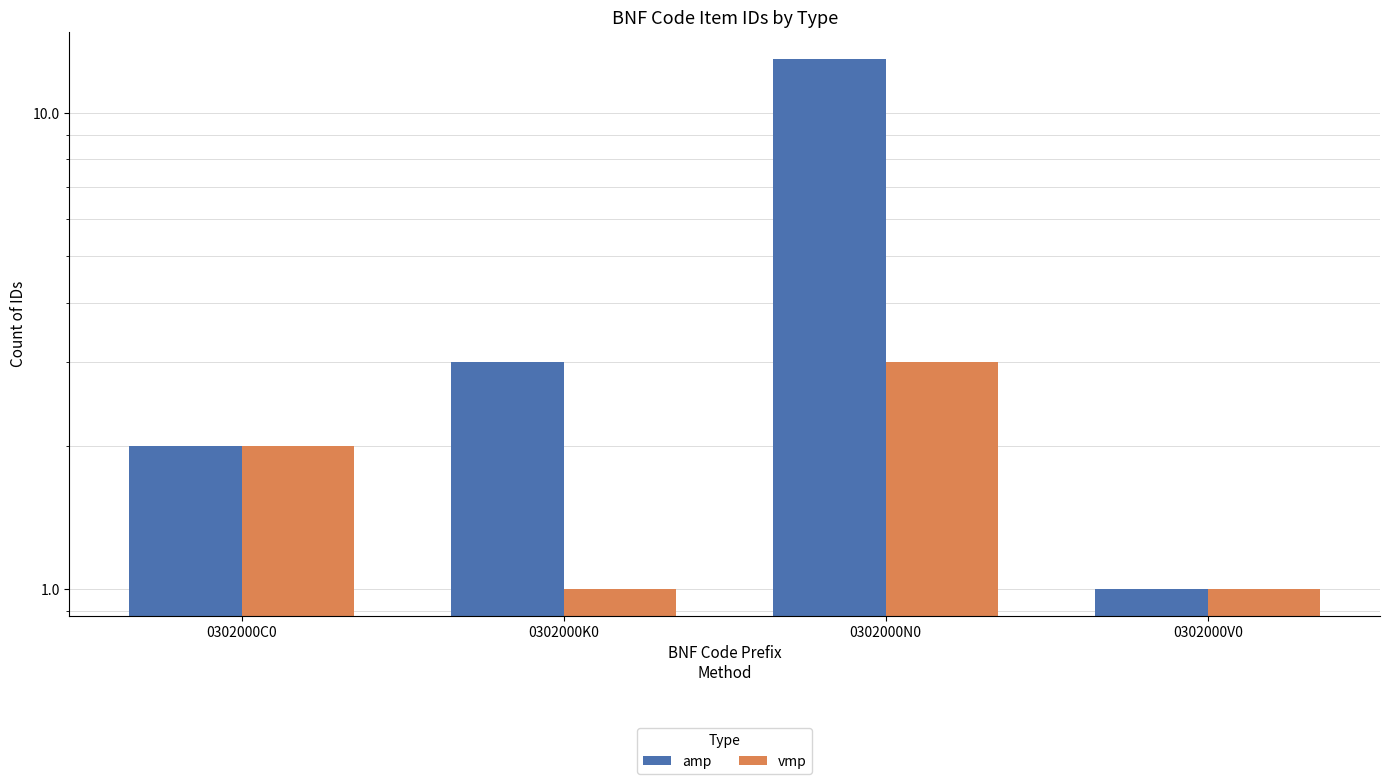

What position from the left is 0302000K0?

2